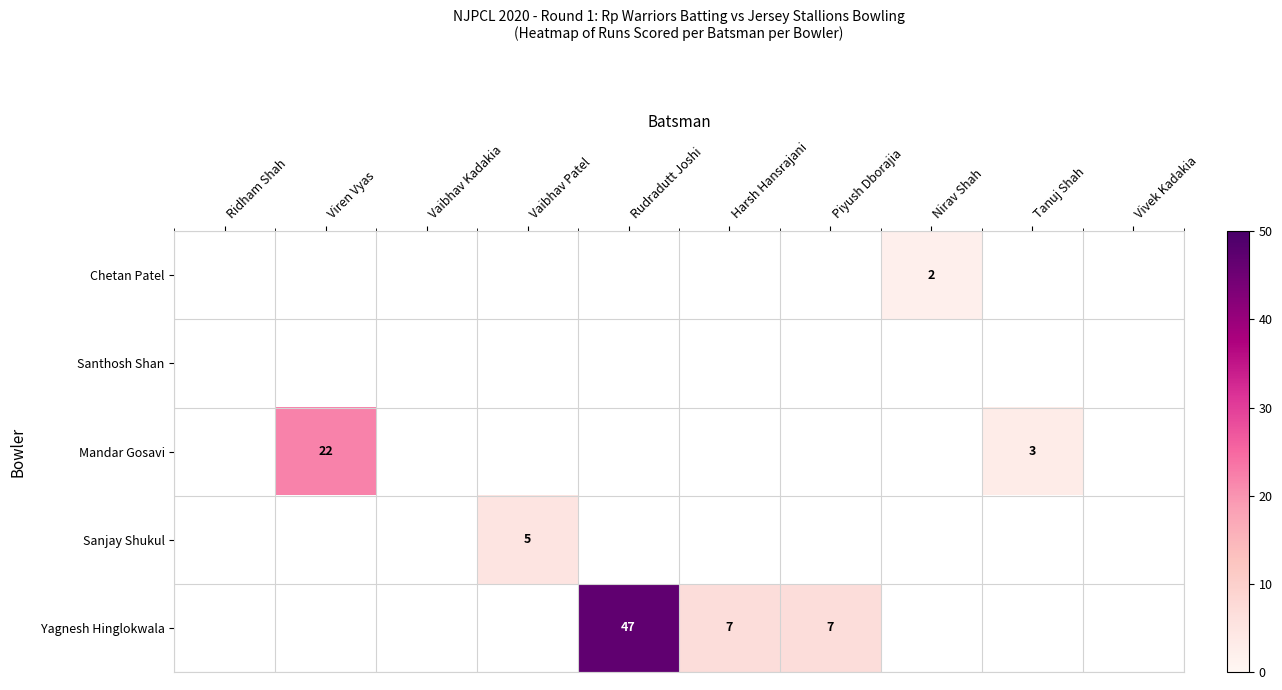

True or false: Yagnesh Hinglokwala has a value of 47 at Rudradutt Joshi.

True